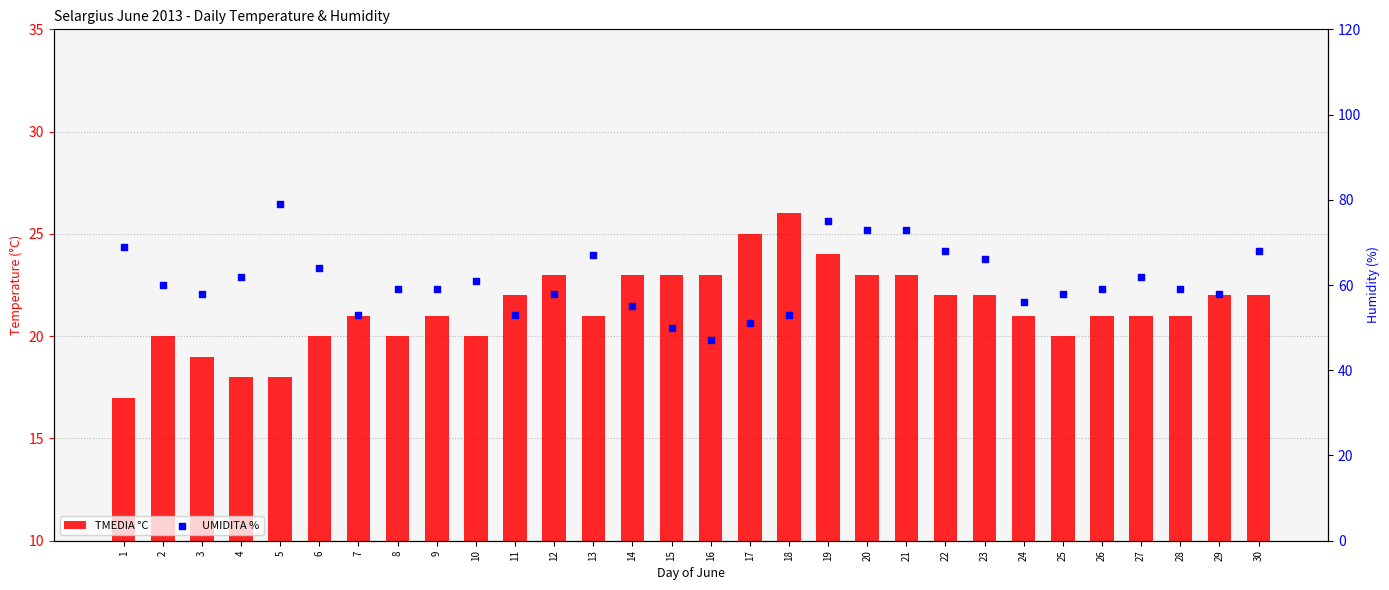

Which series has the widest spread of Y values?

UMIDITA %